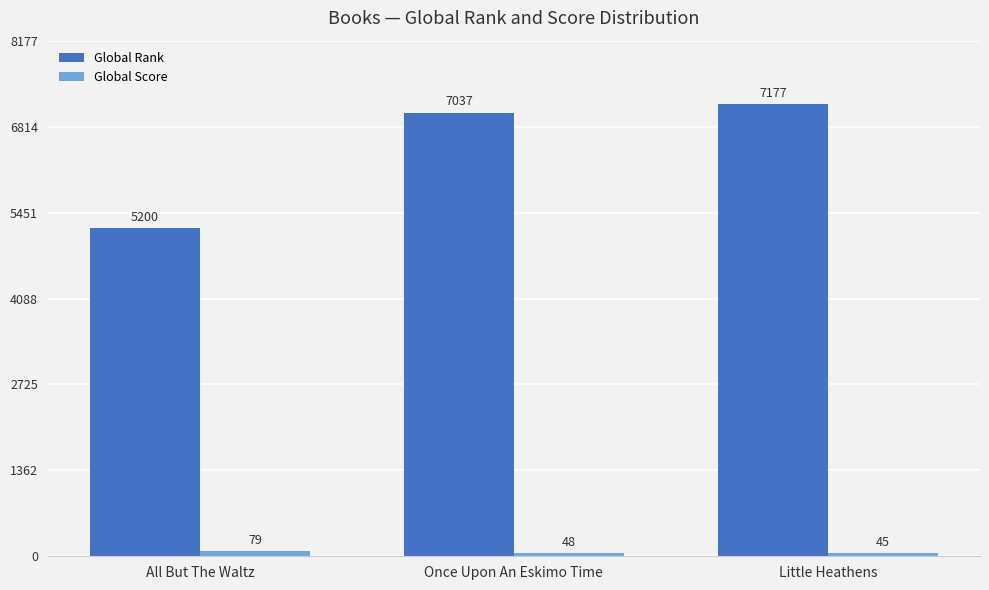

Which series has the largest total across all categories?

Global Rank